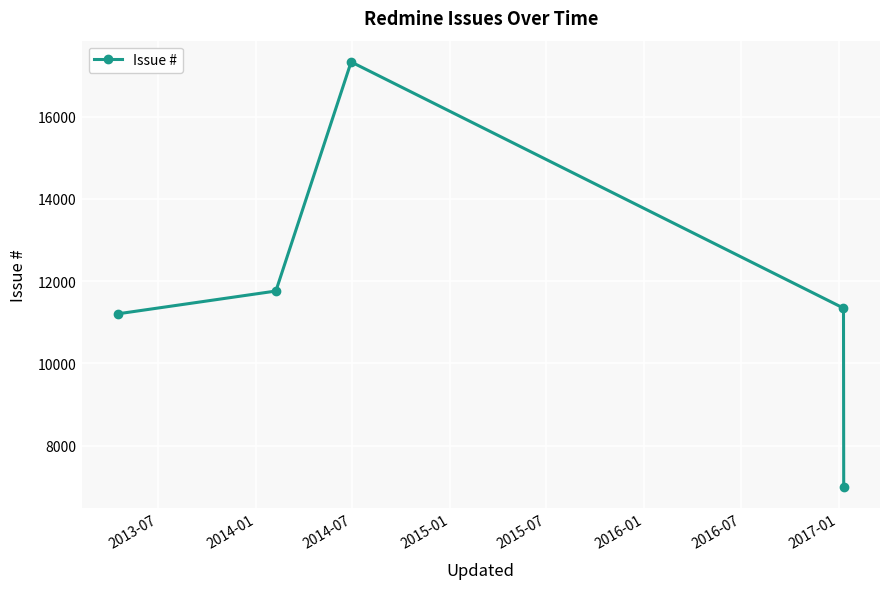

What is the maximum value shown in the chart?

17335